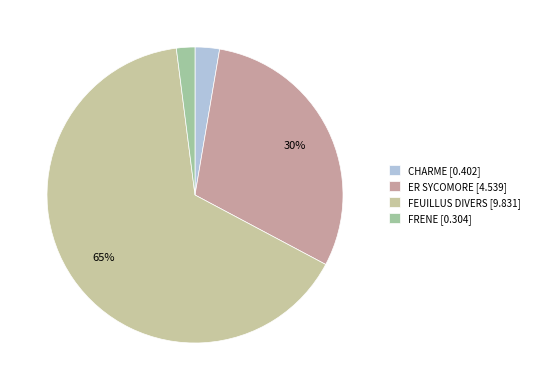

How many segments does this pie chart have?

4